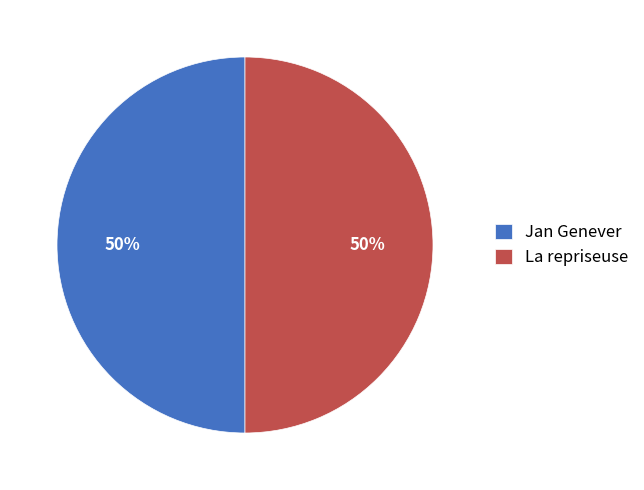

To the nearest percent, what portion does La repriseuse represent?

50%